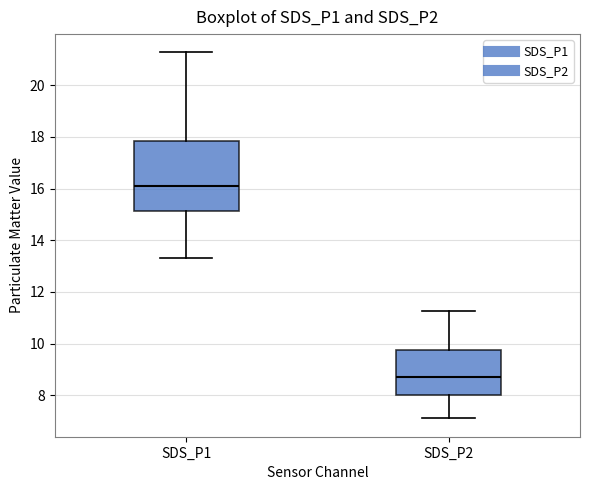

Where is the upper edge of the box for SDS_P1 on the y-axis? The values are not printed on the chart, so give them approximately, as read against the axis.

17.8